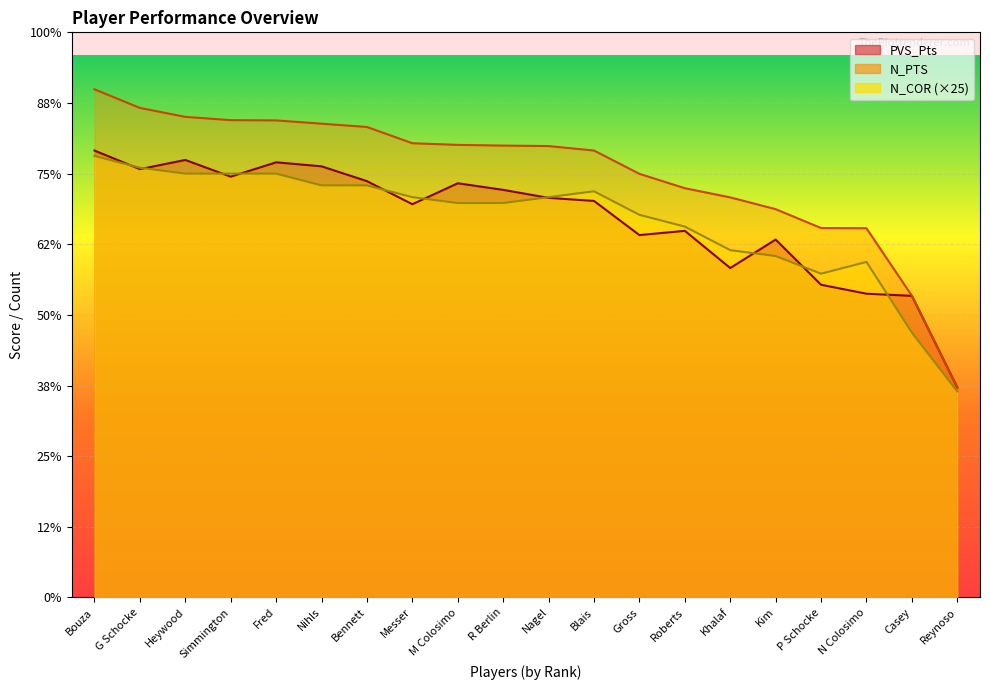

What position from the right is Nagel?

10